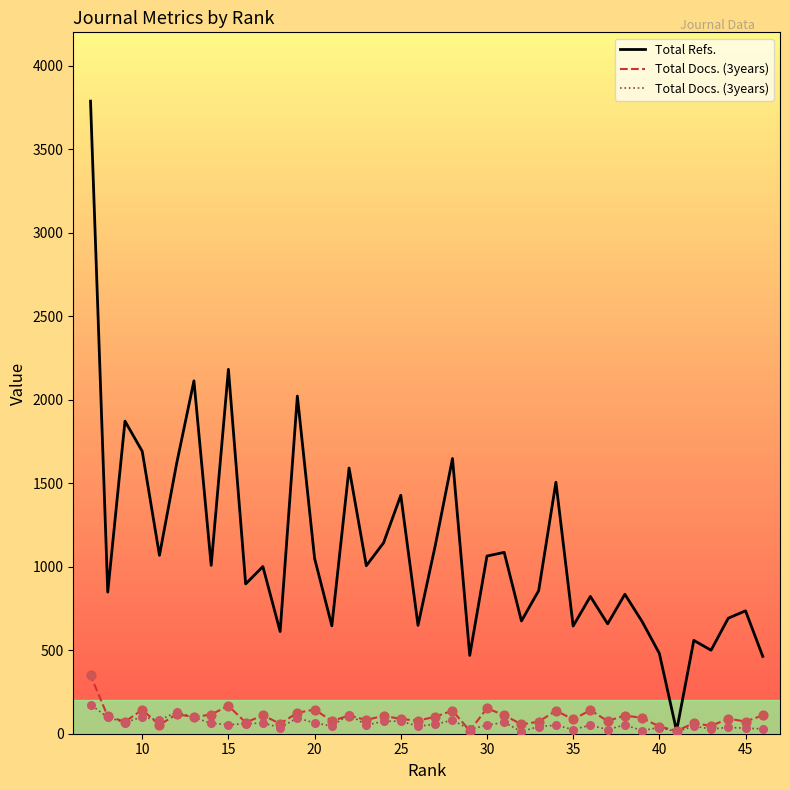

Which series has the widest spread of Y values?

Total Refs.